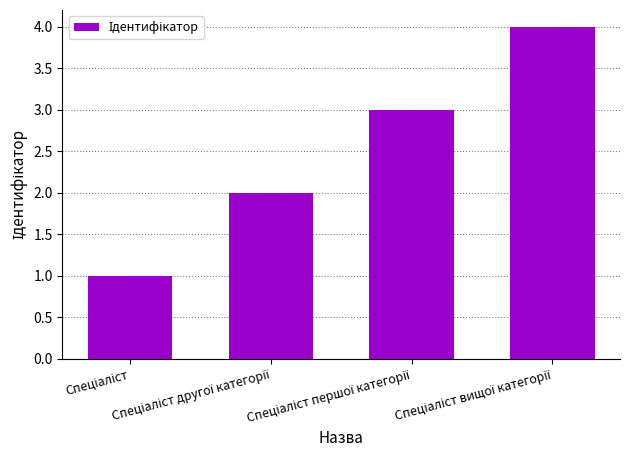

How many values are below 3?

2